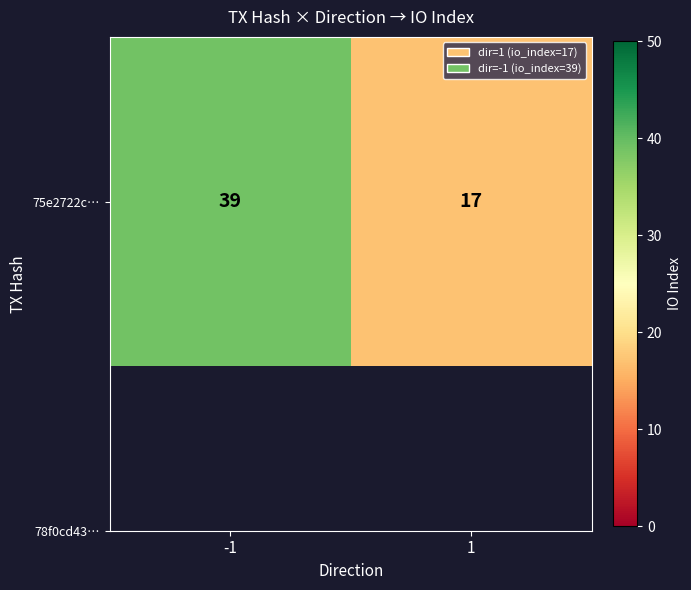

Reading left to right, extract all data points from this chart.

39	17